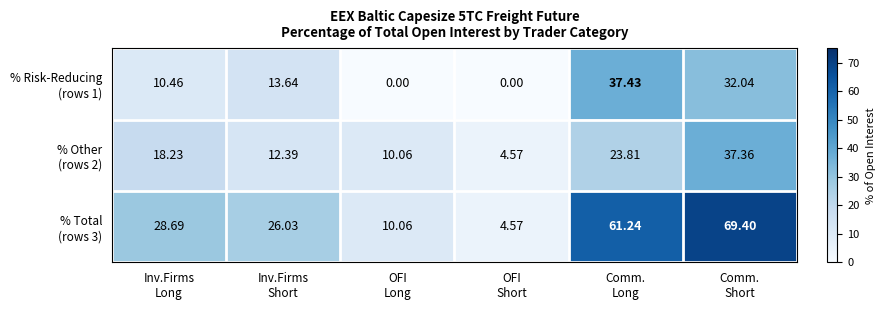

Count the number of data series in this chart.

3